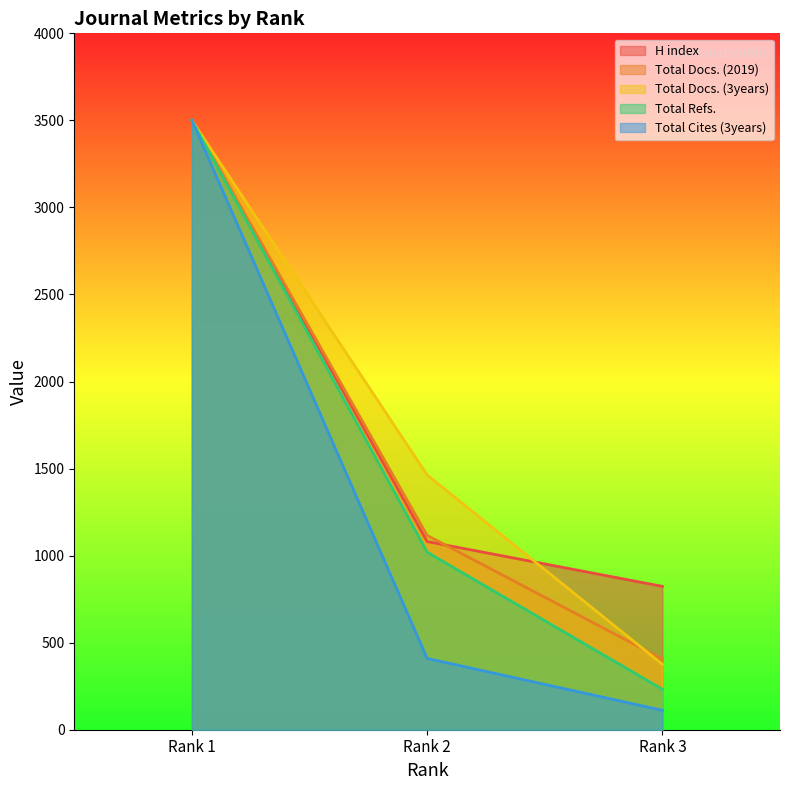

What are all the series names shown in the legend?

H index, Total Docs. (2019), Total Docs. (3years), Total Refs., Total Cites (3years)